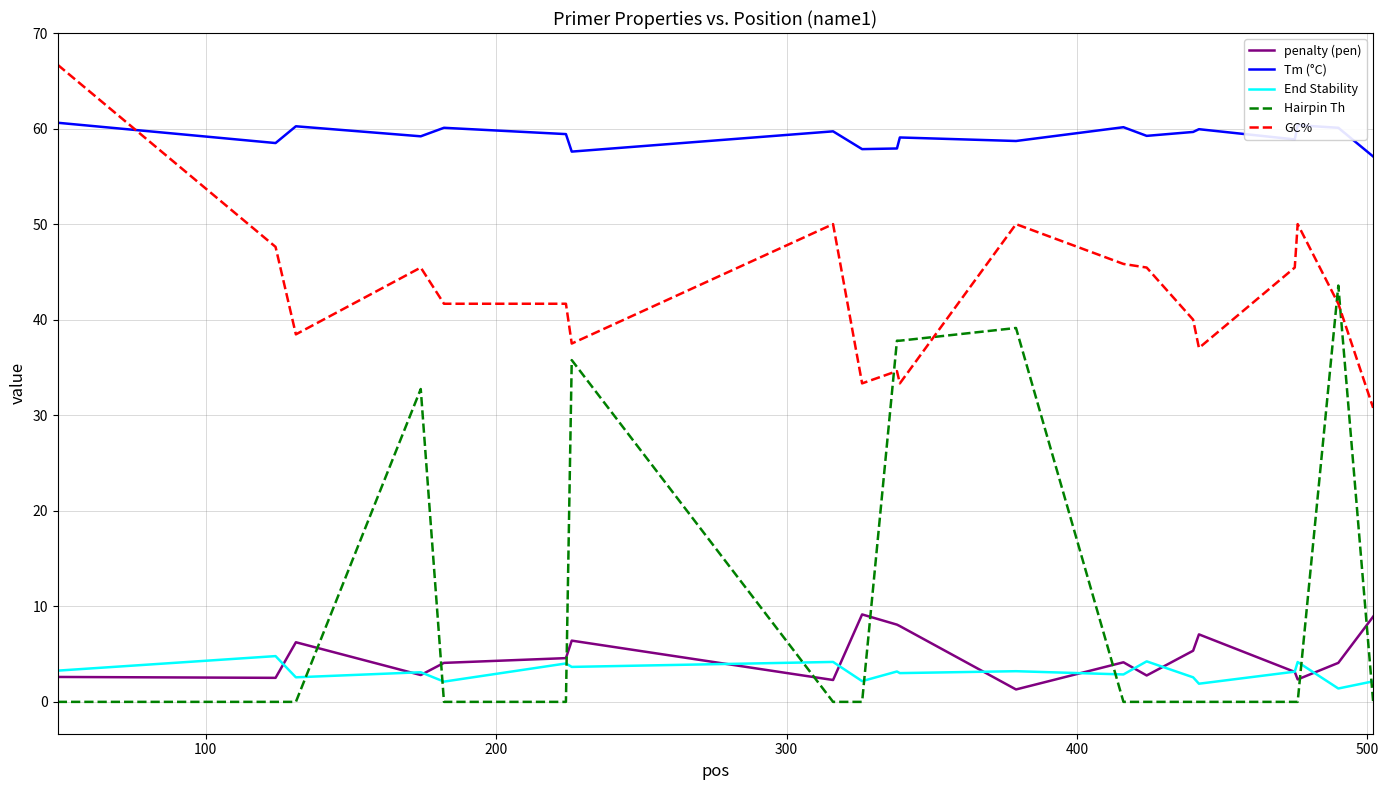

Rank the series by their maximum value, from lowest to highest.

End Stability, penalty (pen), Hairpin Th, Tm (°C), GC%